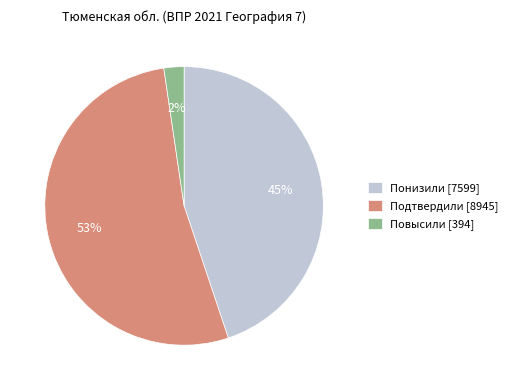

True or false: Подтвердили accounts for 53% of the total.

True